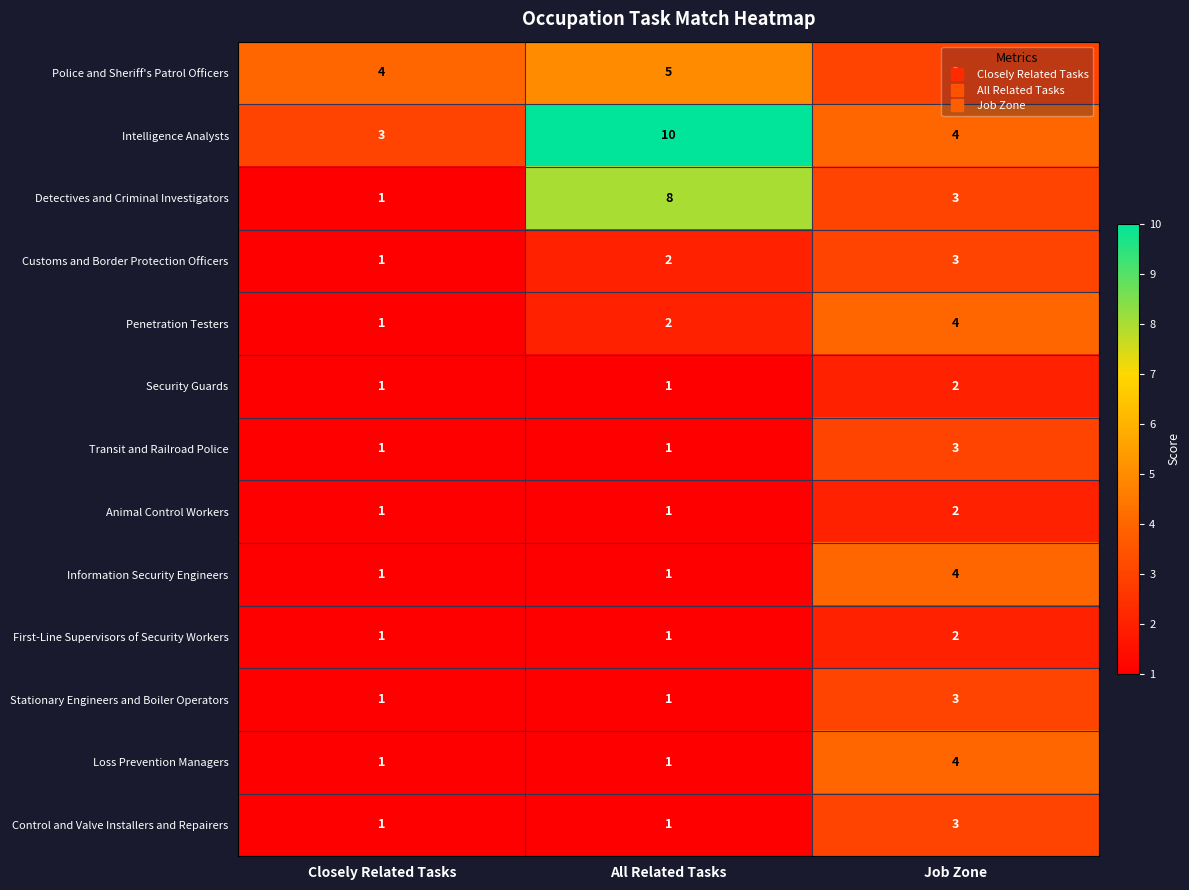

At which category is the sum across all series the highest?

Job Zone